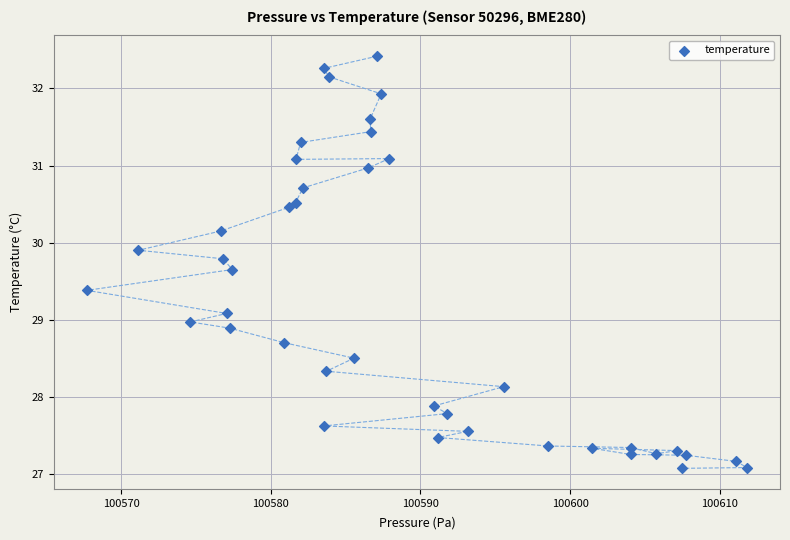

What is the range of X values (max minus min)?

44.1